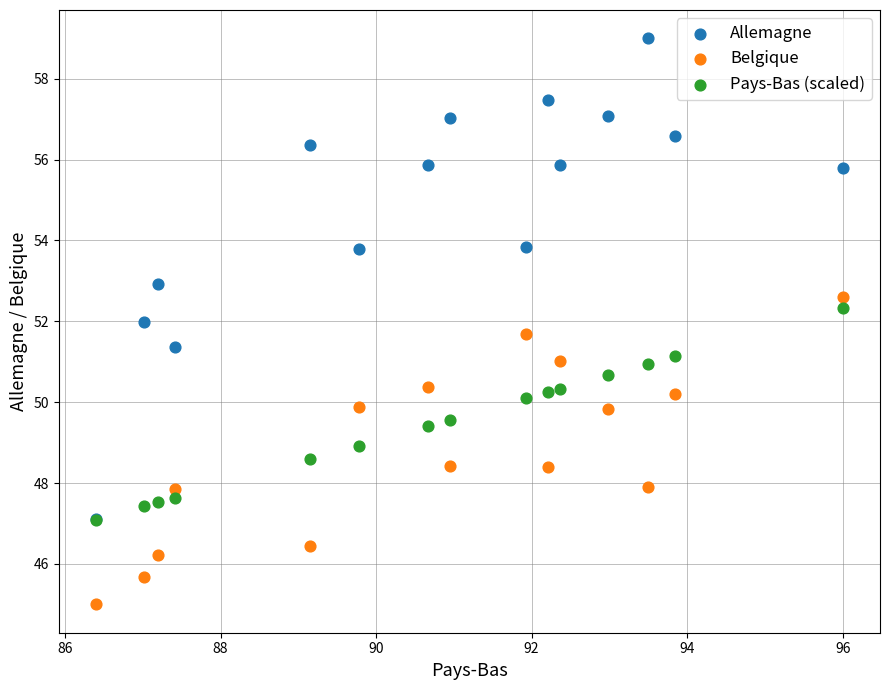

Which series has the widest spread of Y values?

Allemagne